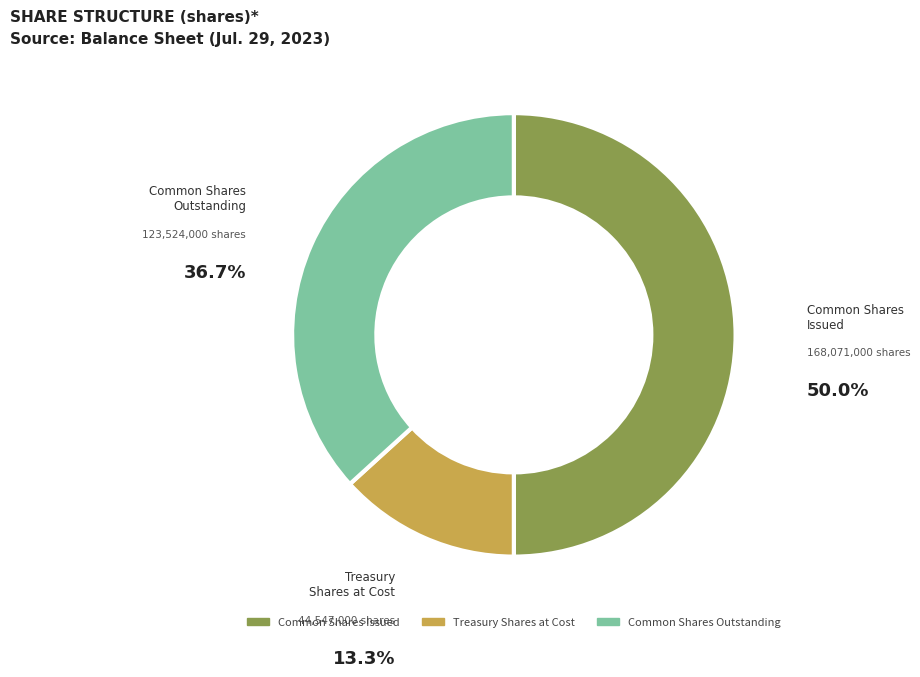

Which slice is the largest?

Common shares issued